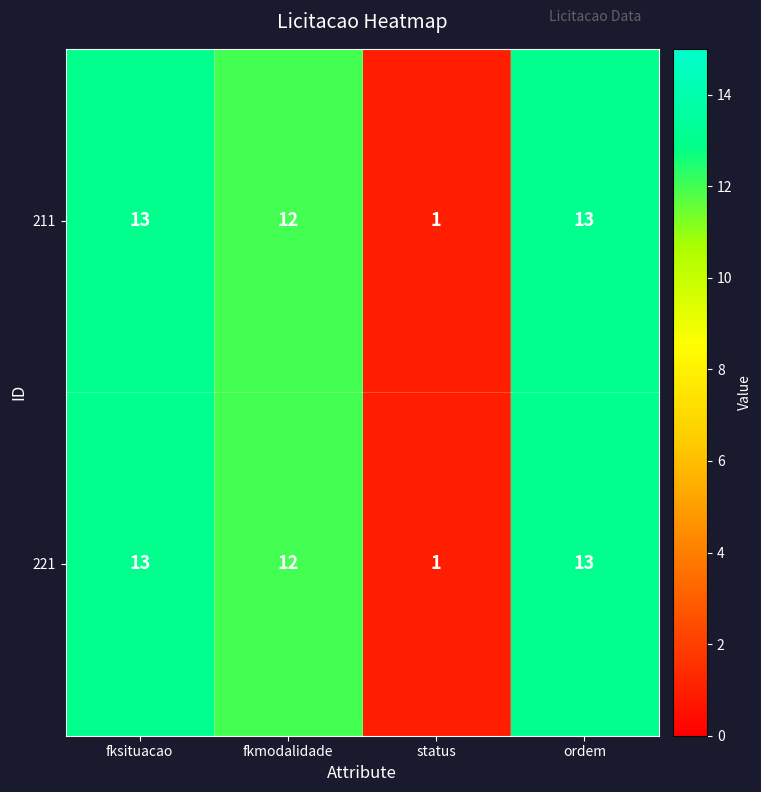

Reading left to right, transcribe all the data shown in this chart.

211: fksituacao=13	fkmodalidade=12	status=1	ordem=13
221: fksituacao=13	fkmodalidade=12	status=1	ordem=13